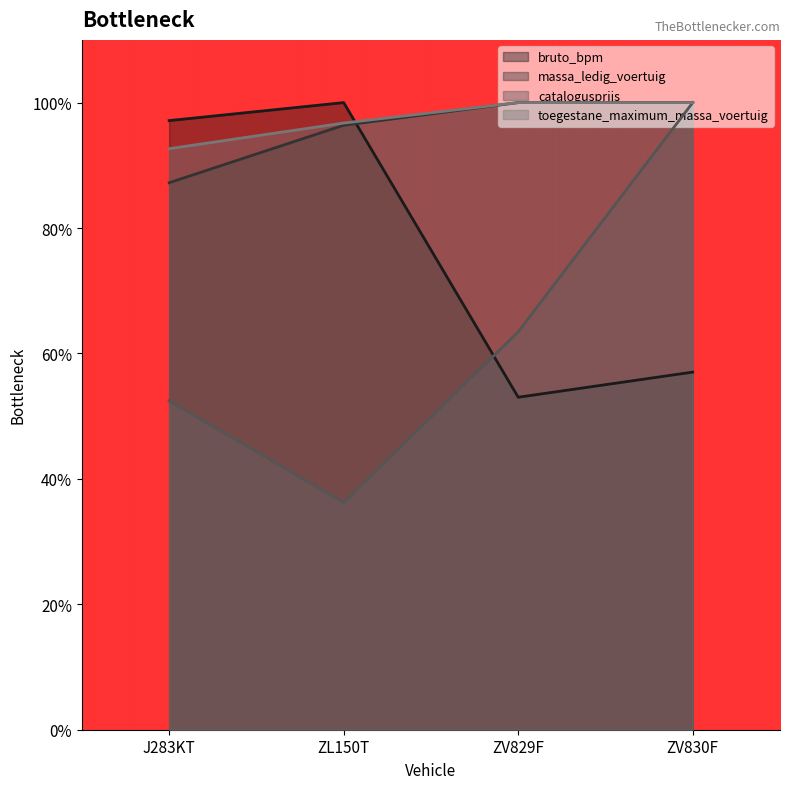

What is the highest value of the bruto_bpm series?

1.0